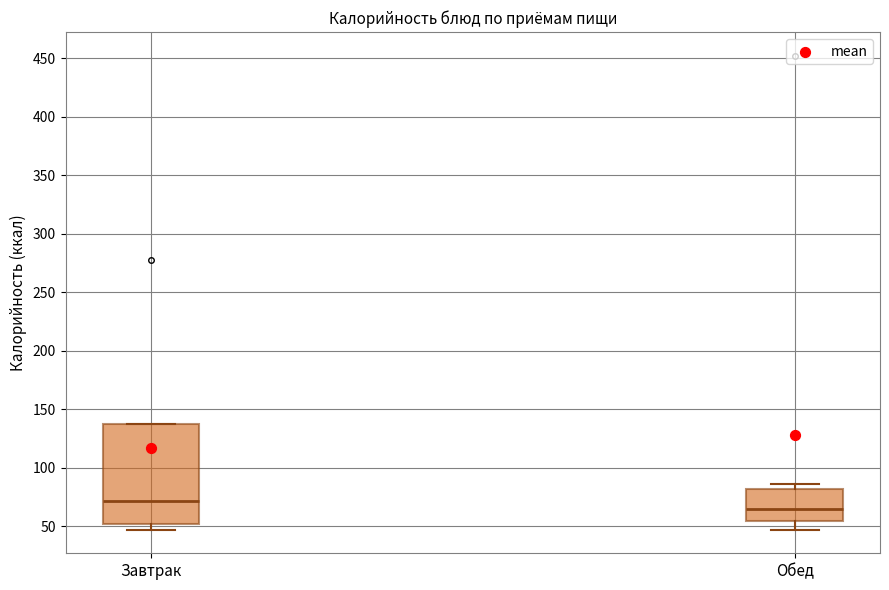

Comparing the boxes themselves (not the whiskers), which one is the tallest?

Завтрак